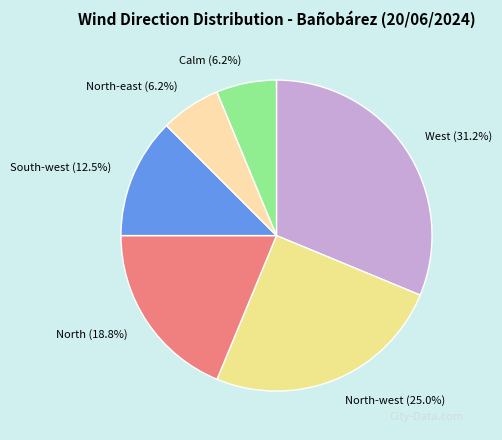

What is the largest slice in the pie chart?

West